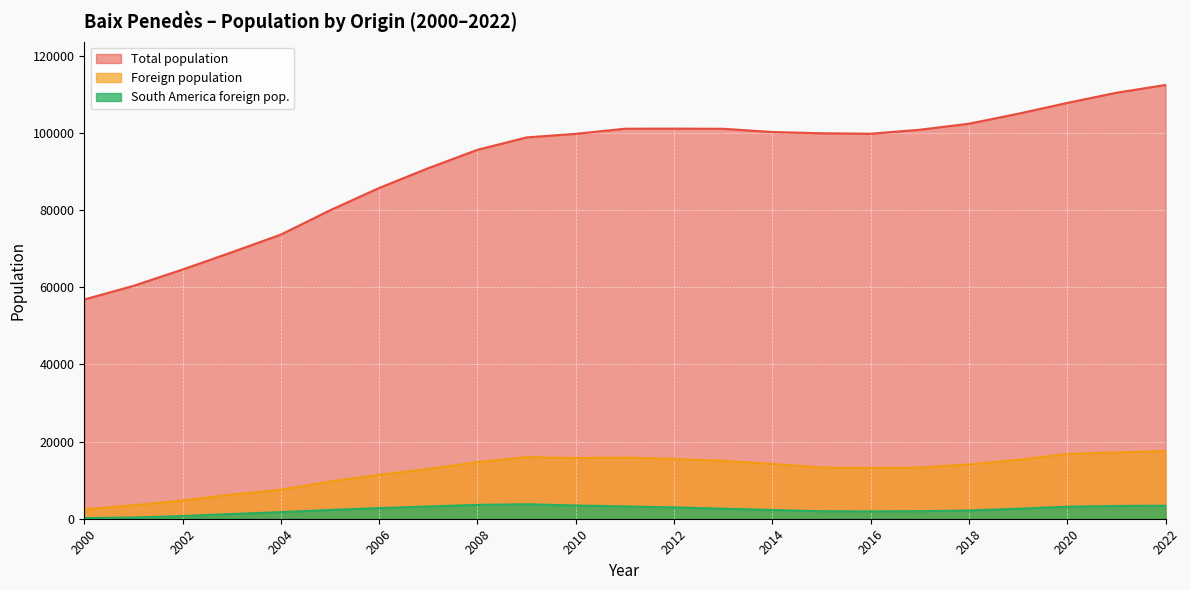

The value of Foreign population at 2012 is 15503. True or false?

True